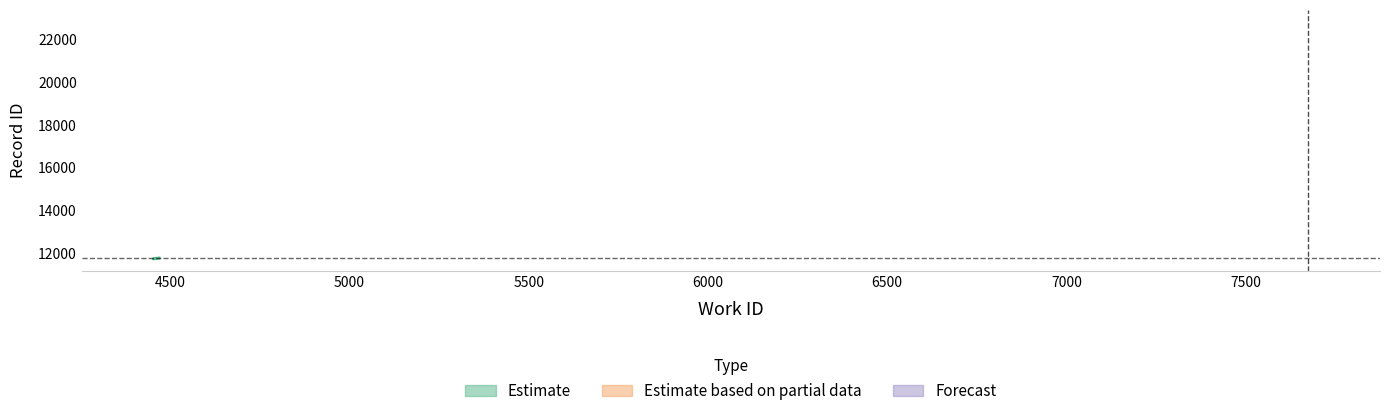

Does the chart display data point markers on the line(s)?

No